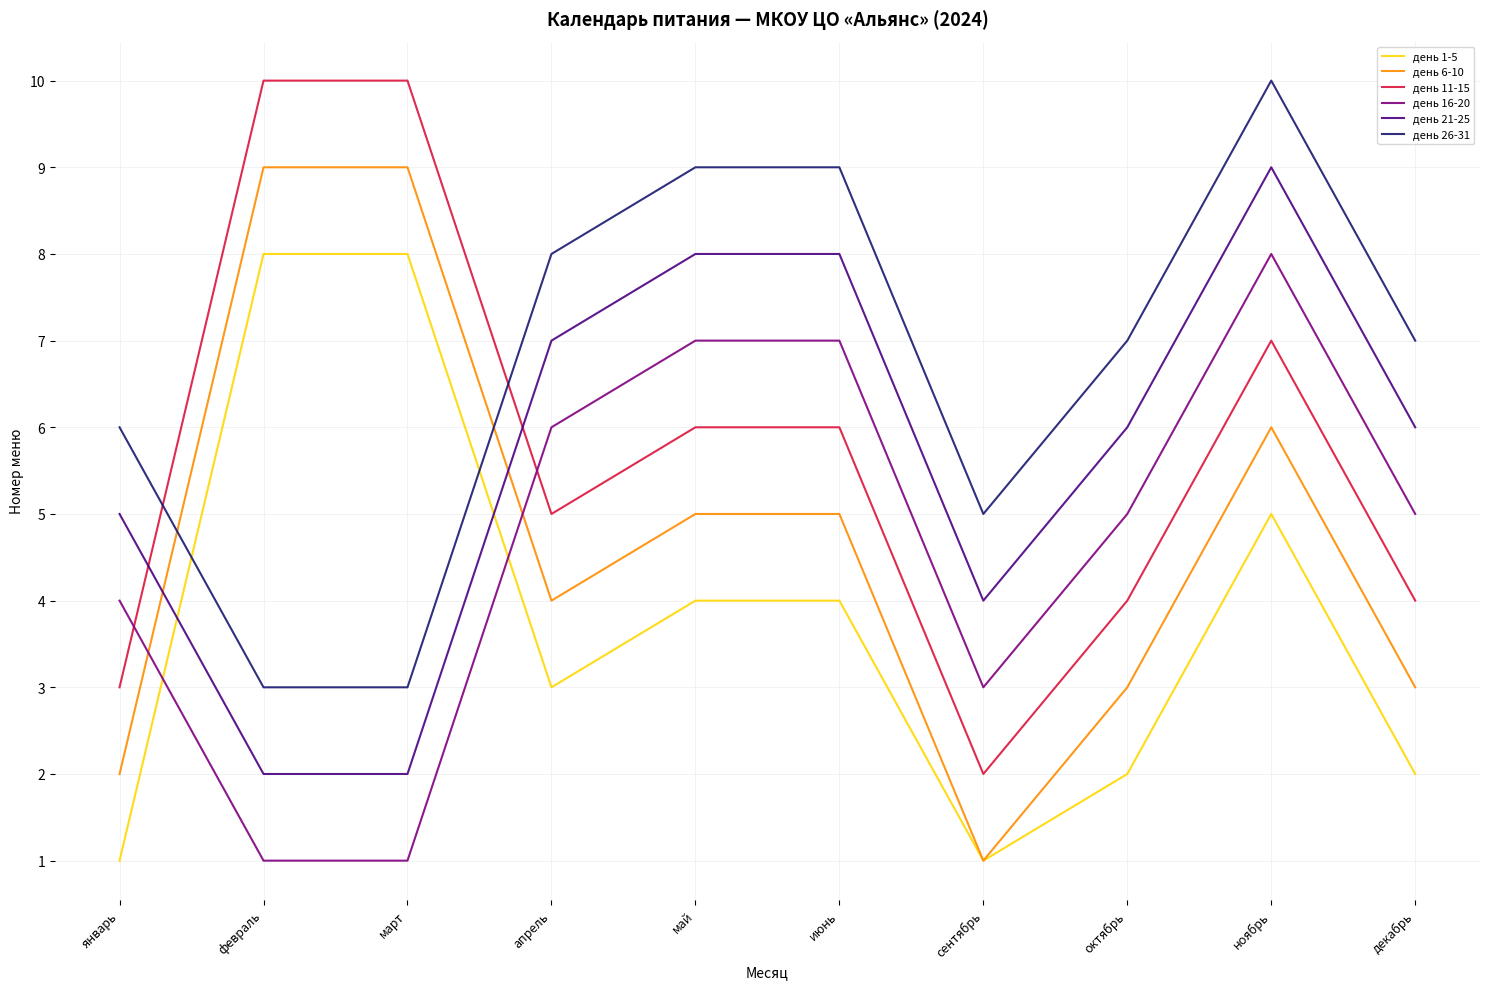

The день 26-31 series shows 13 at апрель. True or false?

False